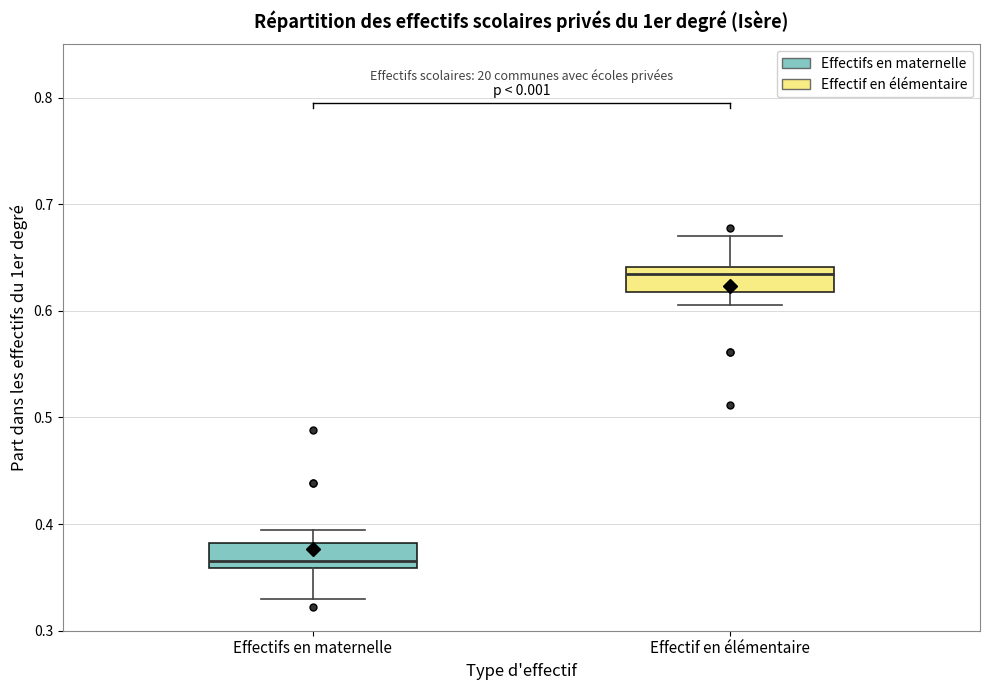

Which box has the lowest median line?

Effectifs en maternelle